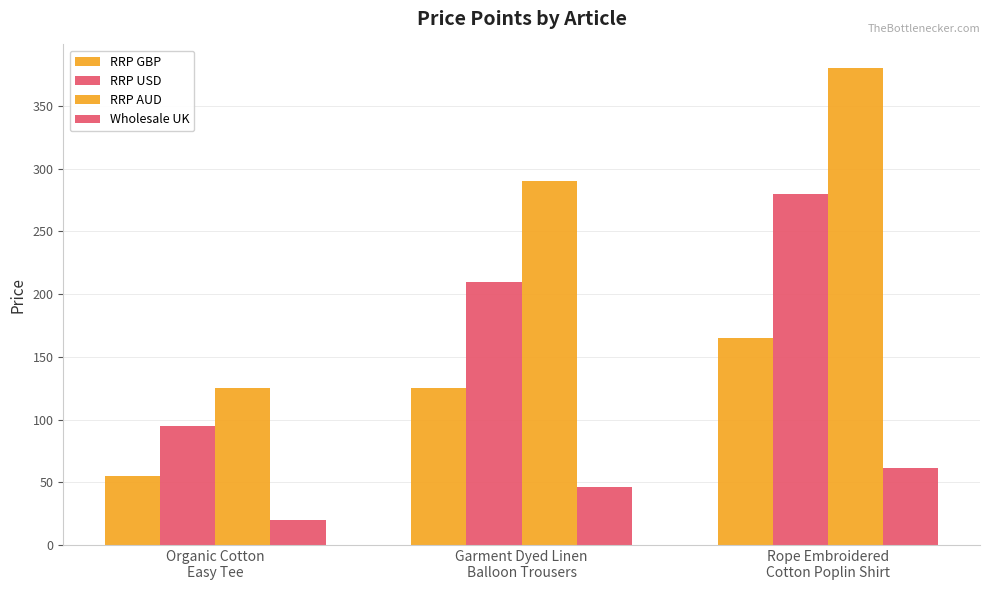

How many values in the RRP USD series are below 210?

1